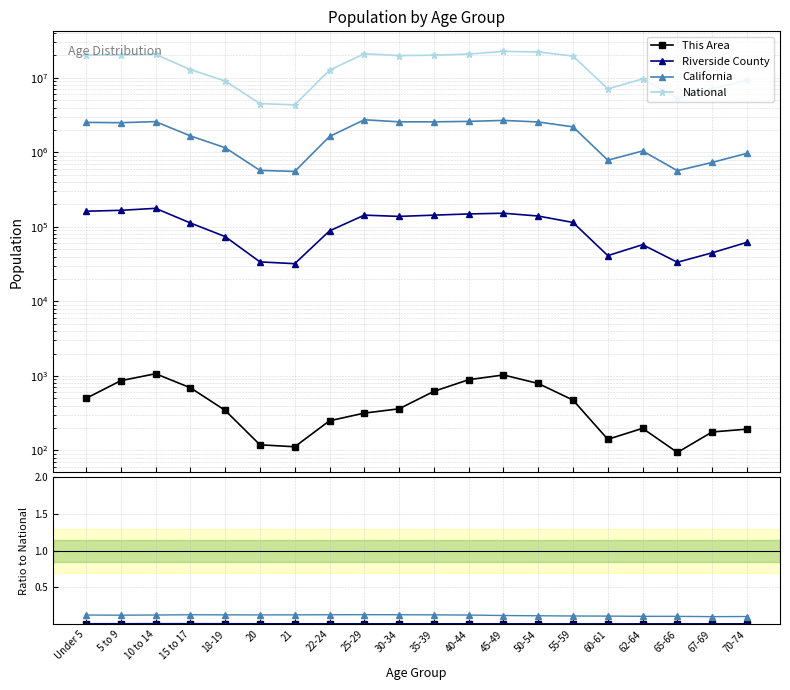

What is the lowest value of the California series?

0.1